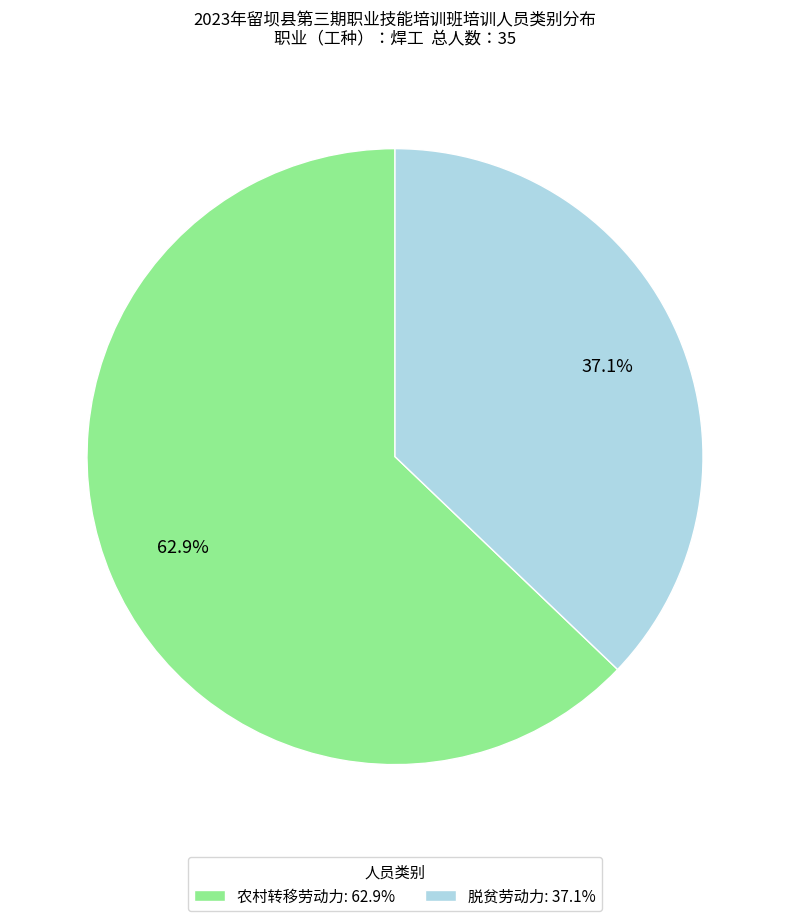

How many segments does this pie chart have?

2